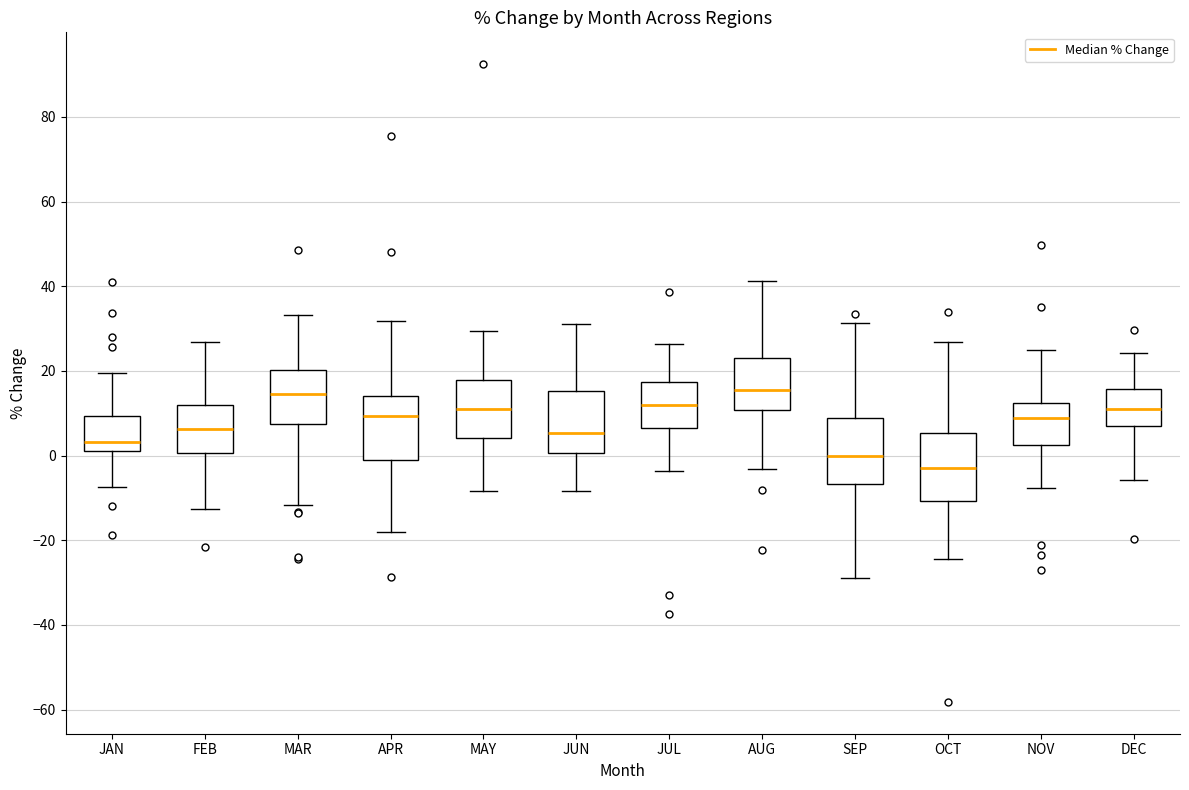

Where does the upper whisker of the box for NOV end on the y-axis? The values are not printed on the chart, so give them approximately, as read against the axis.

24